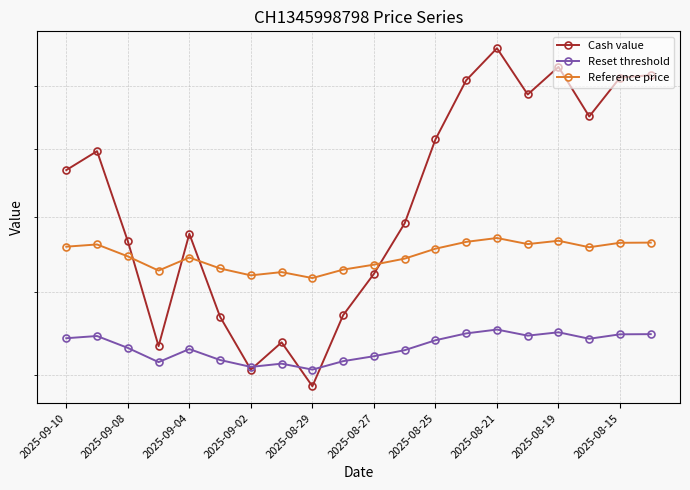

Reading left to right, what are all the values shown in this chart?

Cash value: 23.4	23.9	21.3	18.7	21.5	19.4	18.1	18.8	17.7	19.4	20.5	21.8	24.3	26.2	27.3	25.7	26.6	25.0	26.3	26.4
Reset threshold: 18.9	18.9	18.6	18.3	18.6	18.3	18.2	18.3	18.1	18.3	18.4	18.6	18.8	19.0	19.1	18.9	19.0	18.8	19.0	19.0
Reference price: 21.2	21.2	20.9	20.6	20.9	20.6	20.4	20.5	20.4	20.6	20.7	20.9	21.1	21.3	21.4	21.3	21.4	21.2	21.3	21.3